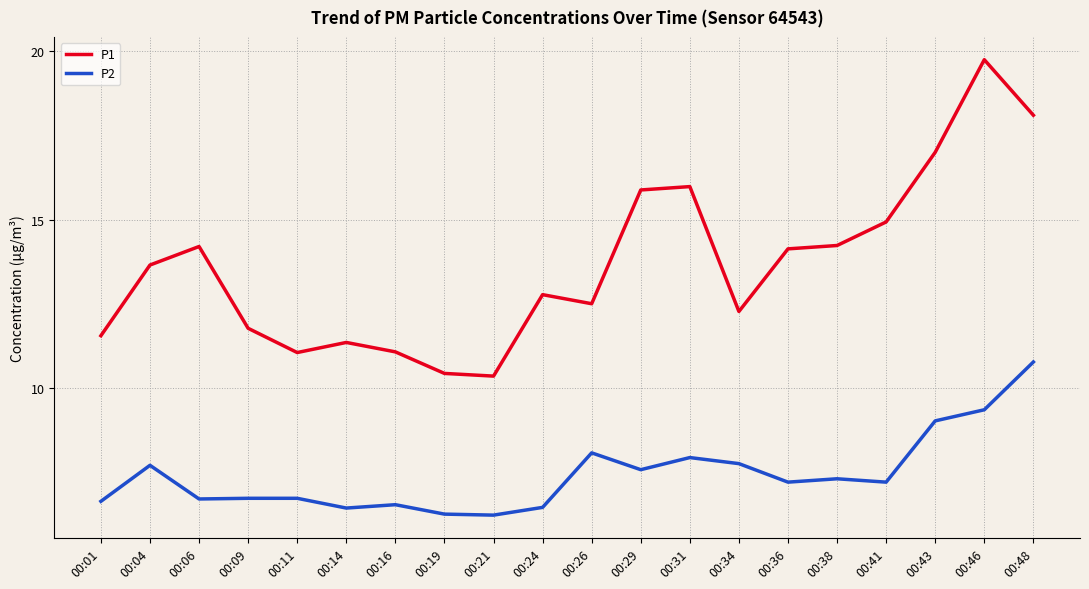

The P1 series shows 11.6 at 00:01. True or false?

True